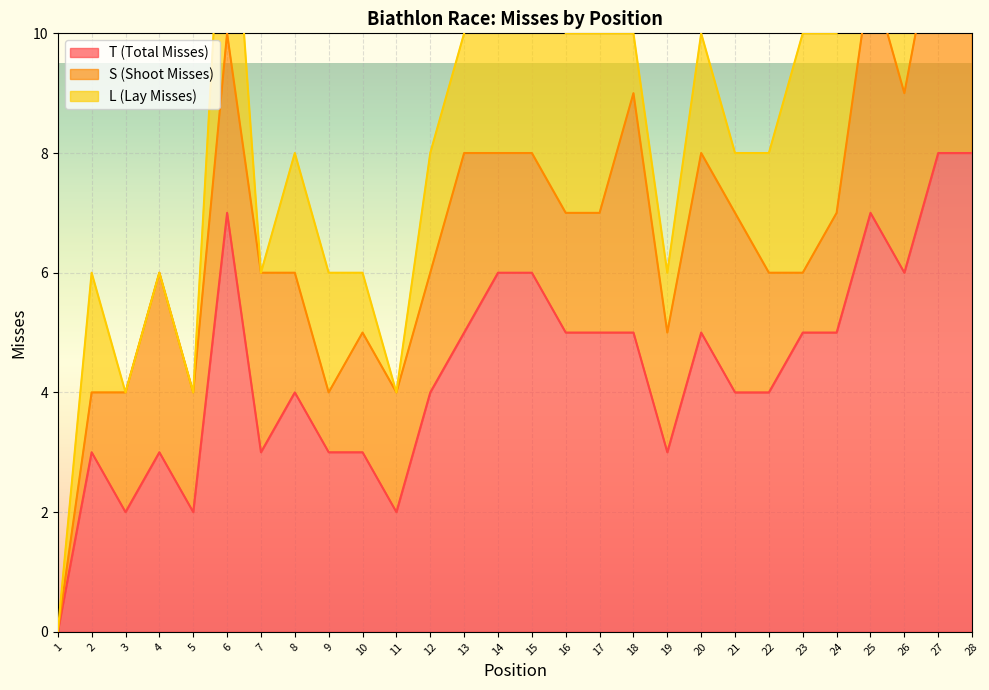

Where does the T (Total Misses) series first go above 5?

6